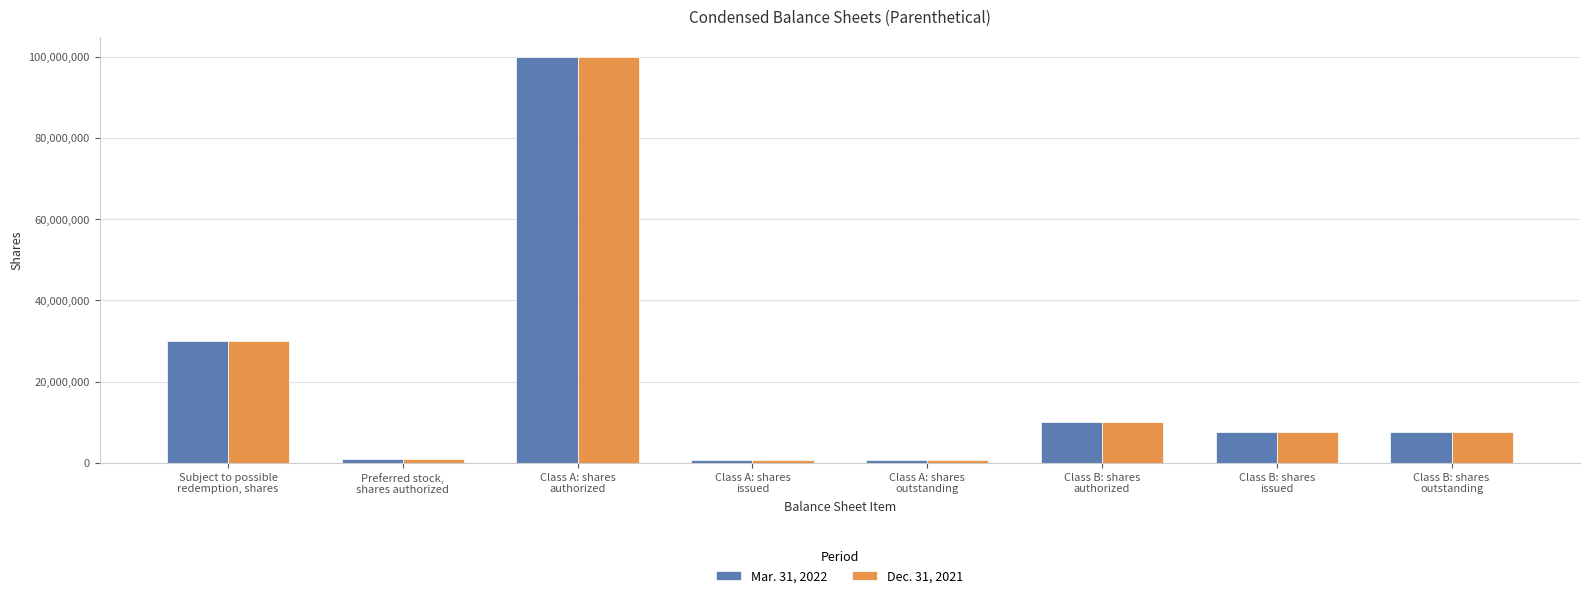

What is the label of the 1st bar from the right?

Class B: shares
outstanding